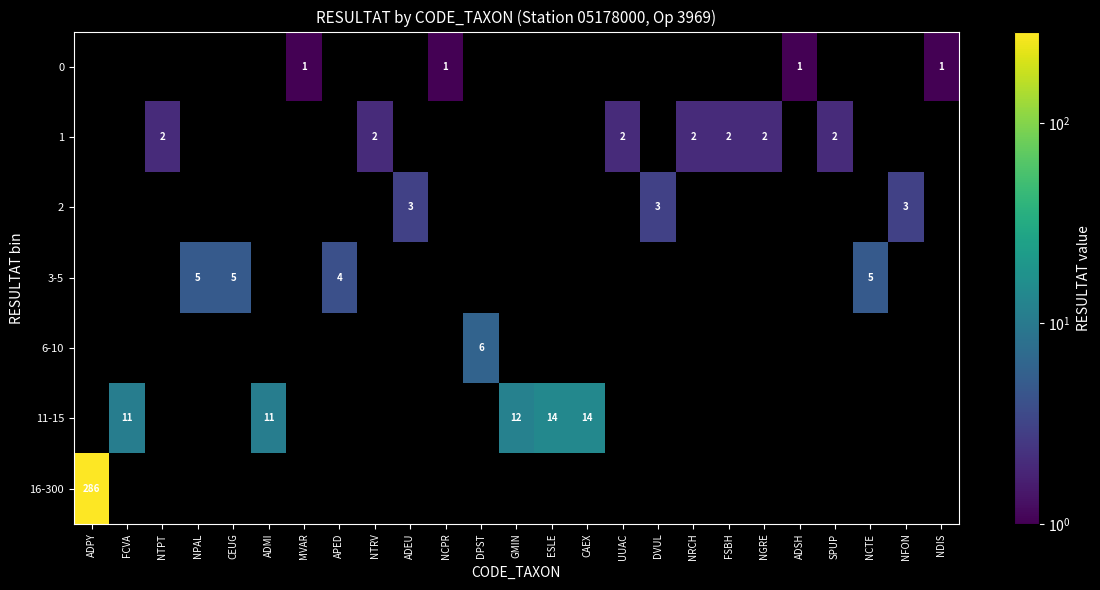

What is the sum of all 11-15 values?

62